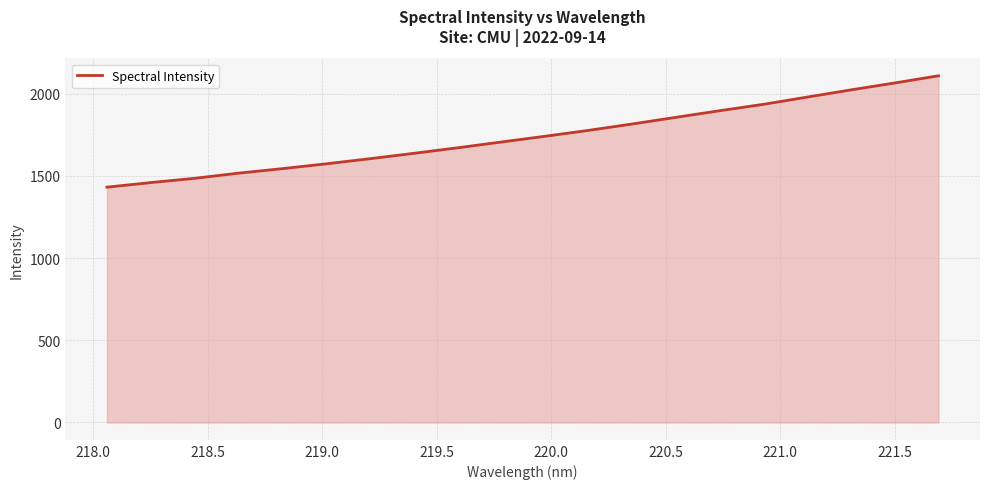

What is the minimum value shown in the chart?

1431.3